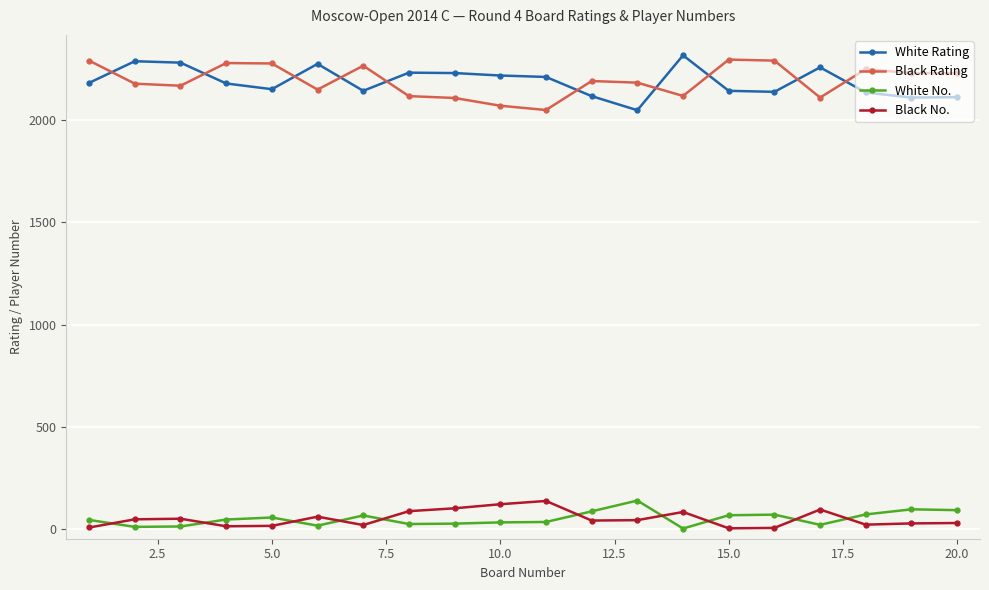

Does the chart have visible grid lines?

Yes